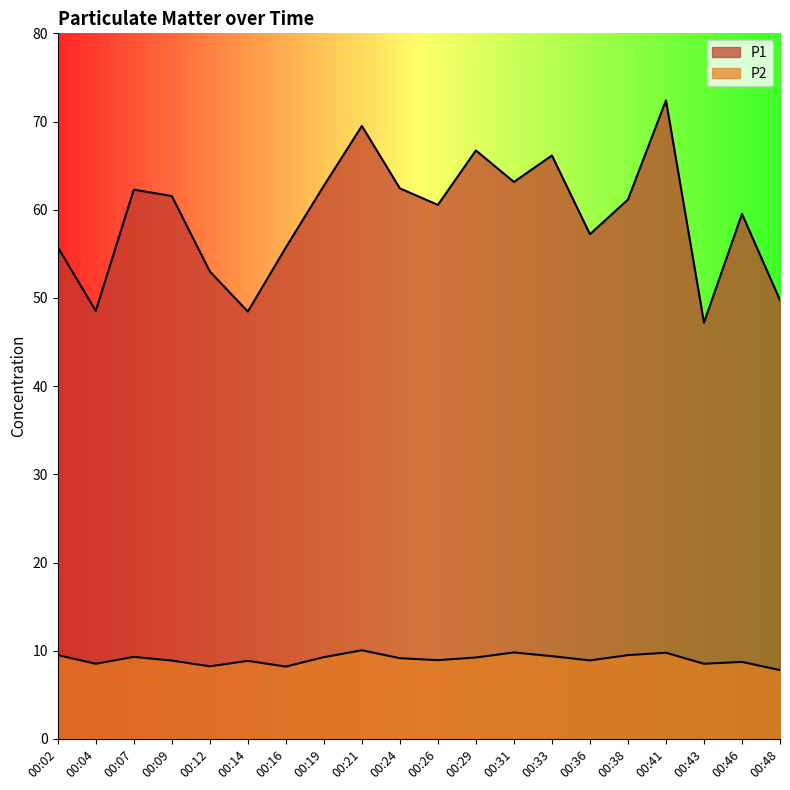

What is the lowest value of the P1 series?

47.2